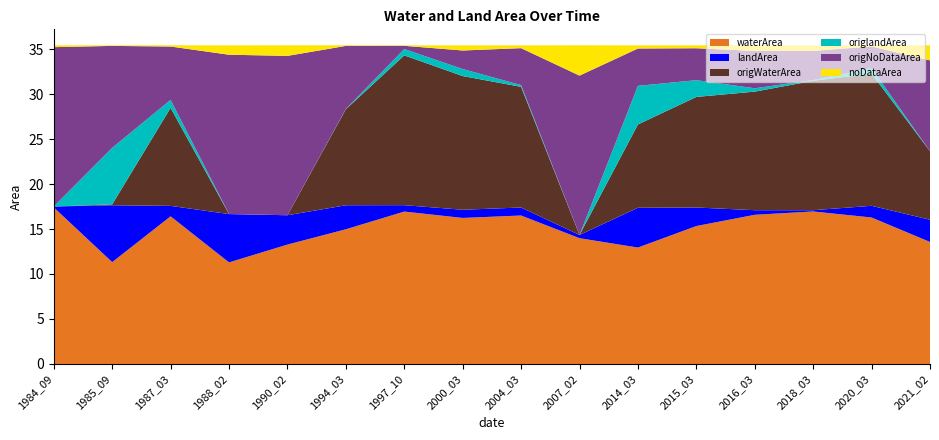

Reading left to right, transcribe all the data shown in this chart.

waterArea: 17.4	11.3	16.4	11.3	13.3	15.0	16.9	16.2	16.5	14.0	12.9	15.3	16.6	16.9	16.3	13.6
landArea: 0.1	6.3	1.2	5.4	3.3	2.7	0.7	0.9	0.9	0.4	4.4	2.1	0.5	0.1	1.3	2.5
origWaterArea: 0.0	0.1	10.9	0.0	0.0	10.7	16.6	14.9	13.4	0.0	9.3	12.3	13.2	14.4	14.7	7.6
origlandArea: 0.0	6.3	0.9	0.0	0.0	0.0	0.7	0.8	0.2	0.0	4.3	1.9	0.4	0.1	0.6	0.0
origNoDataArea: 17.7	11.3	5.9	17.7	17.7	7.0	0.4	2.1	4.1	17.7	4.2	3.5	4.2	3.2	2.4	10.1
noDataArea: 0.2	0.1	0.1	1.0	1.2	0.1	0.1	0.6	0.3	3.4	0.3	0.3	0.6	0.6	0.1	1.7